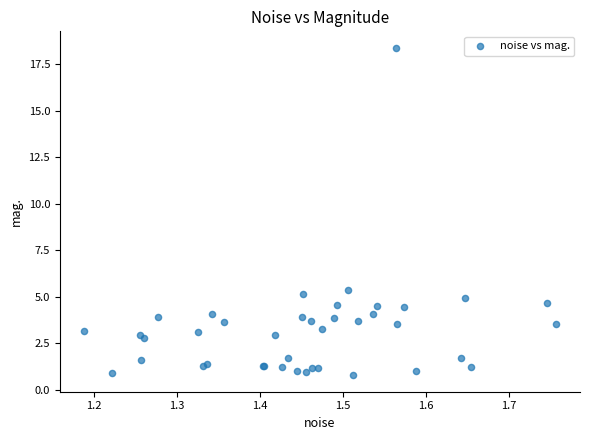

What Y value in the scatter plot is closest to 9?

5.4